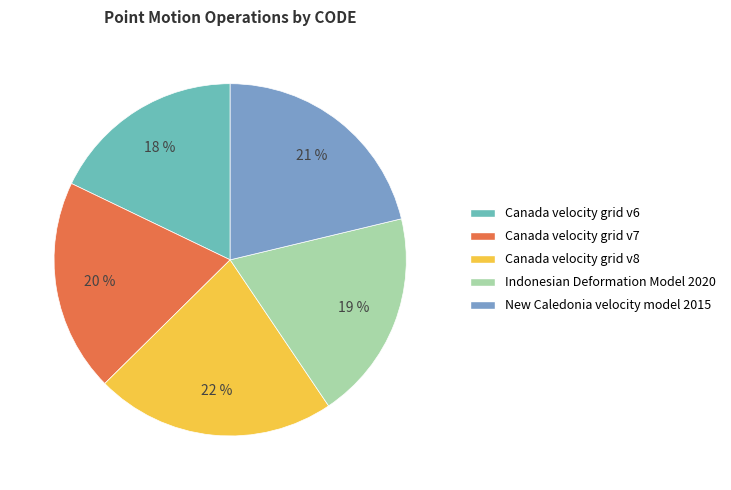

To the nearest percent, what percentage of the pie is Indonesian Deformation Model 2020?

19%